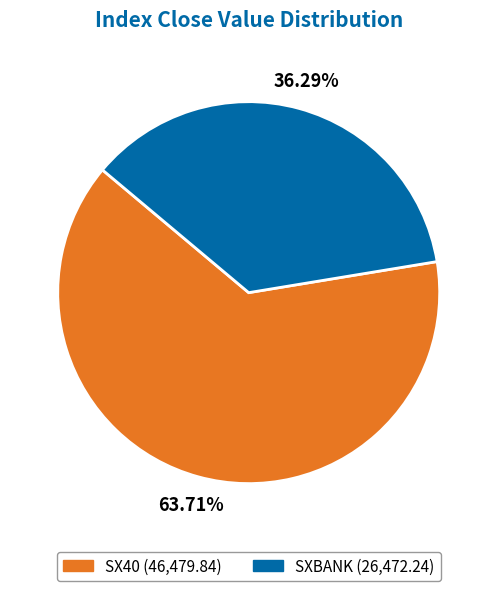

Count the number of slices in the pie.

2